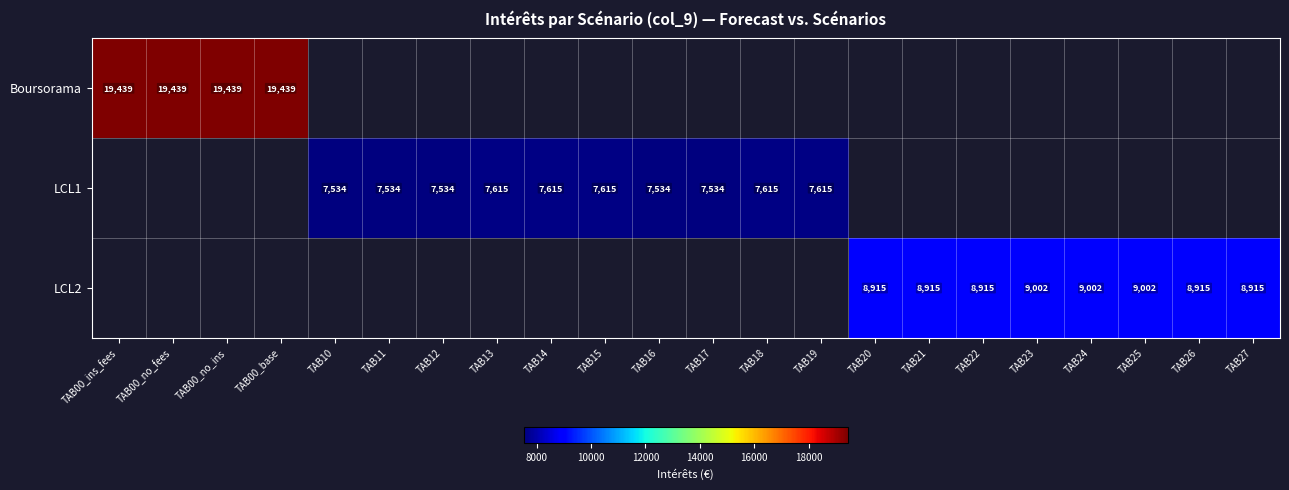

Is the value of LCL1 at TAB19 greater than the value of LCL2 at TAB27?

No